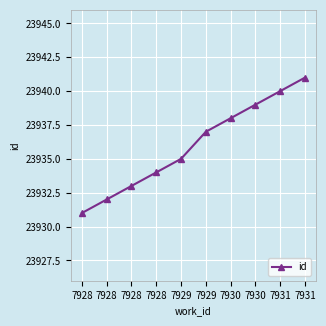

What is the minimum value shown in the chart?

23931